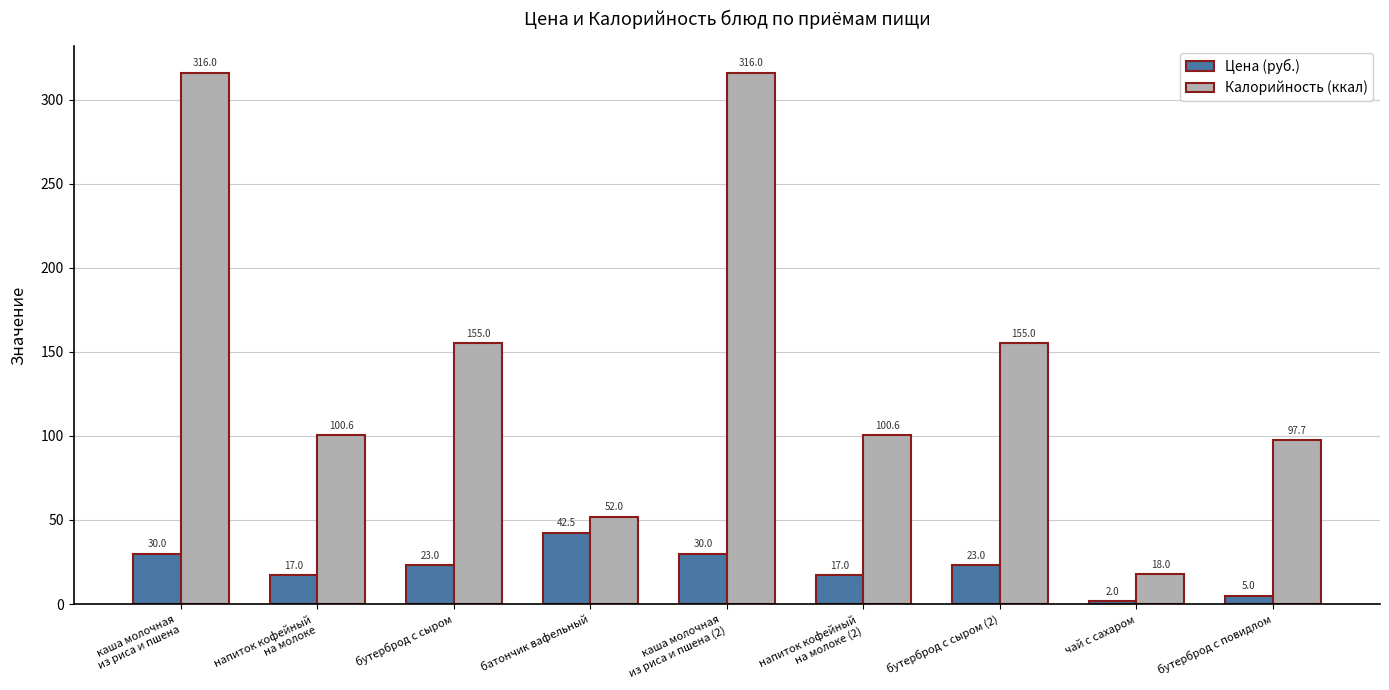

What is the lowest value of the Калорийность (ккал) series?

18.0